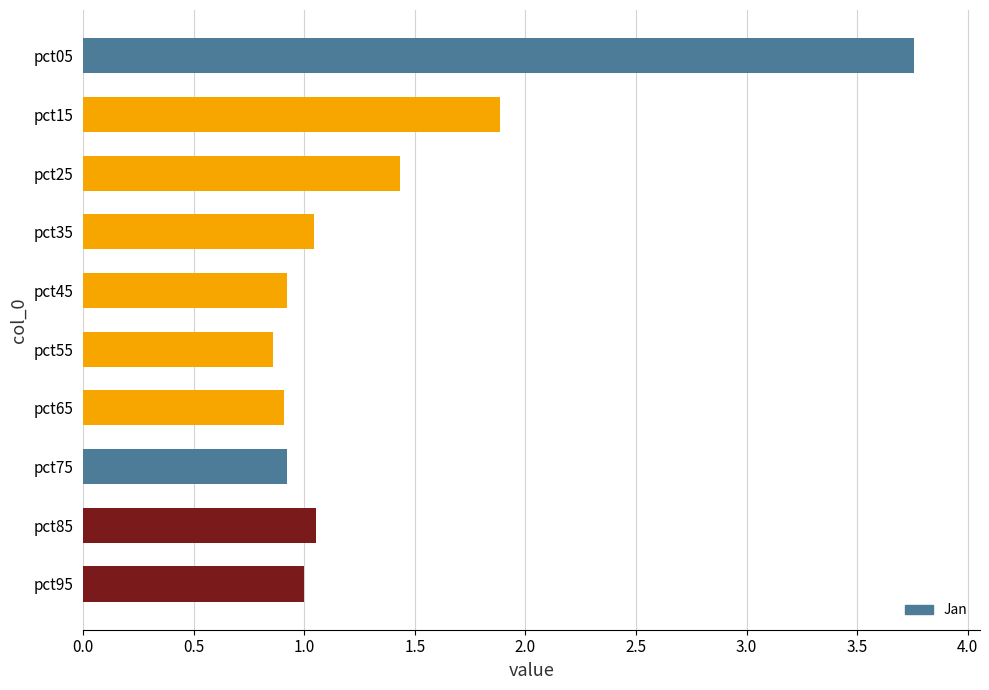

The value at pct55 is 1.3. True or false?

False